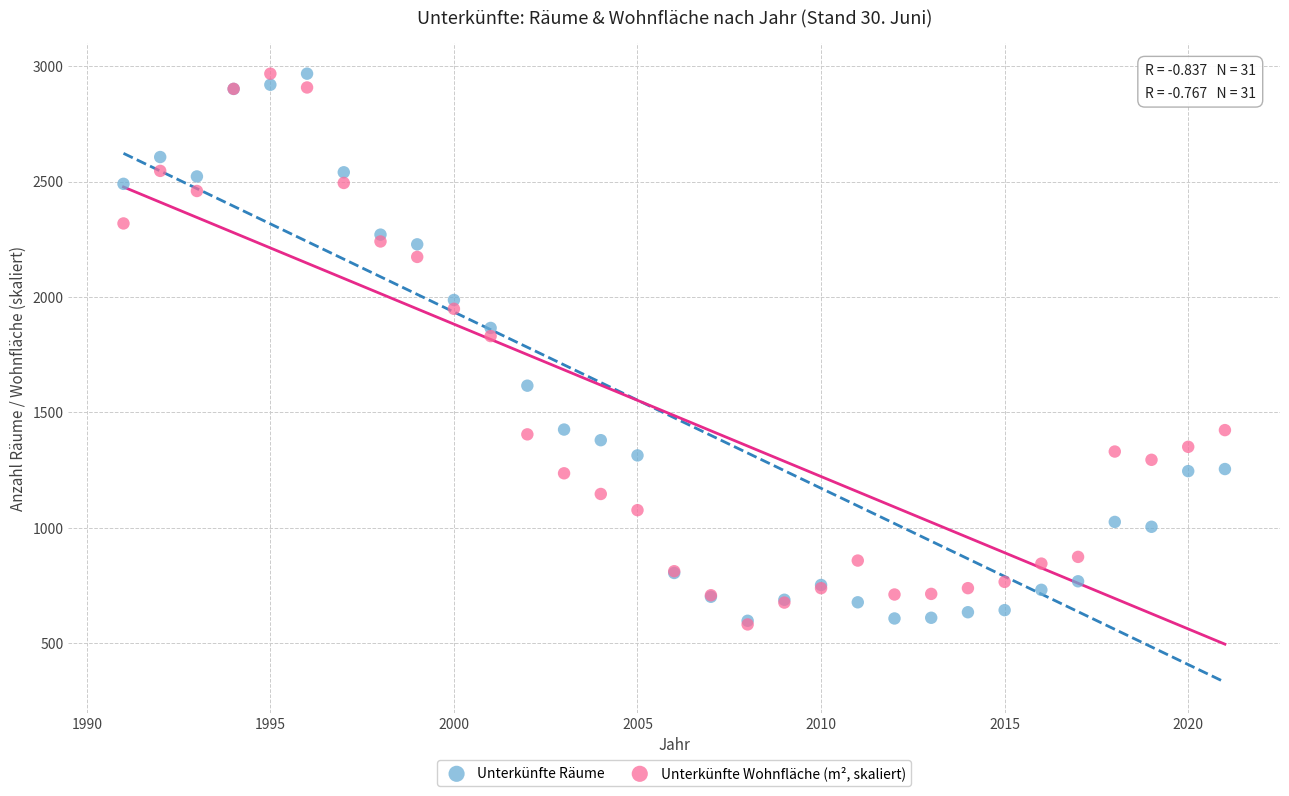

In the Unterkünfte Räume series, what Y value is closest to 1782?

1866.0